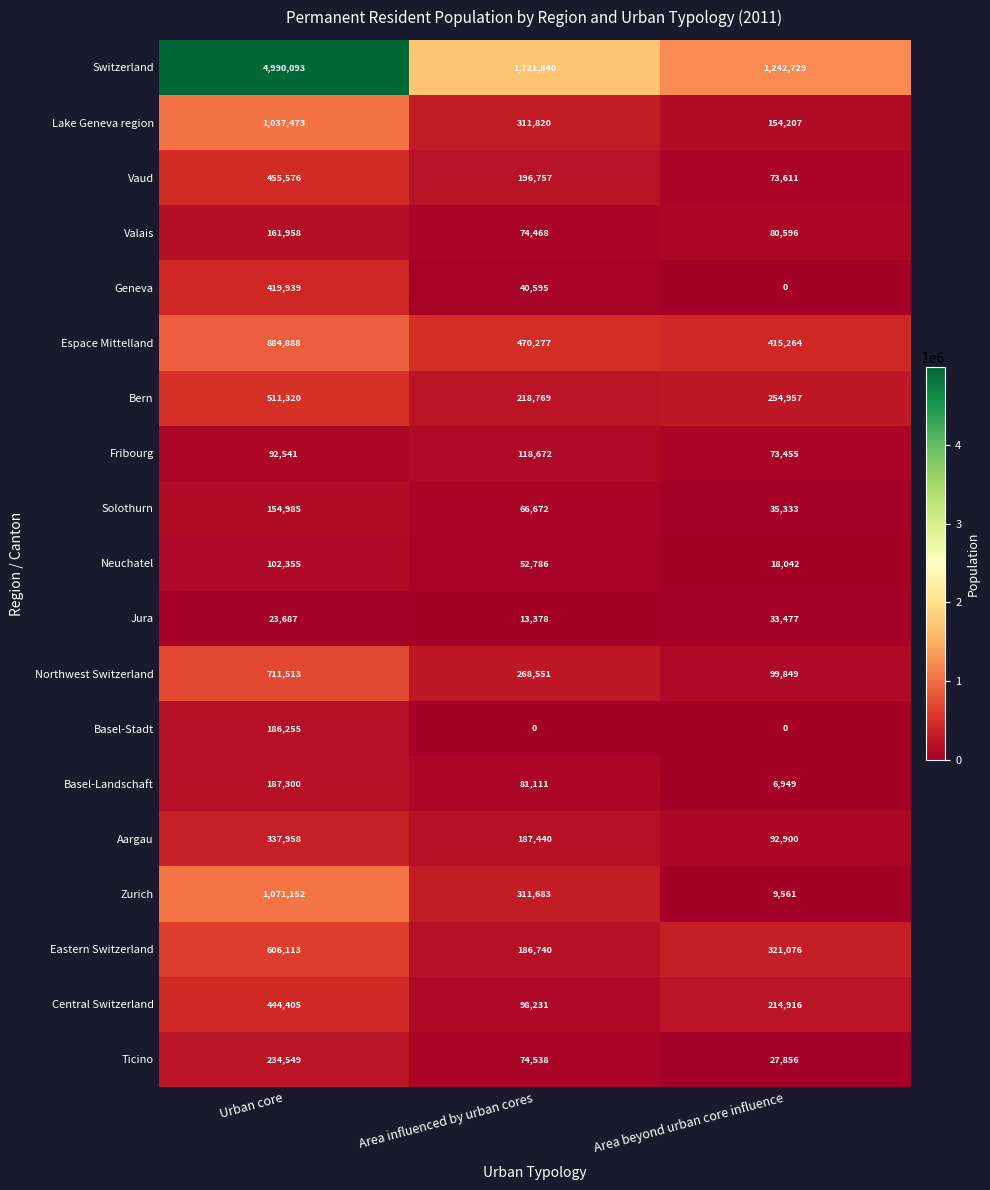

What is the sum of all Lake Geneva region values?

1503500